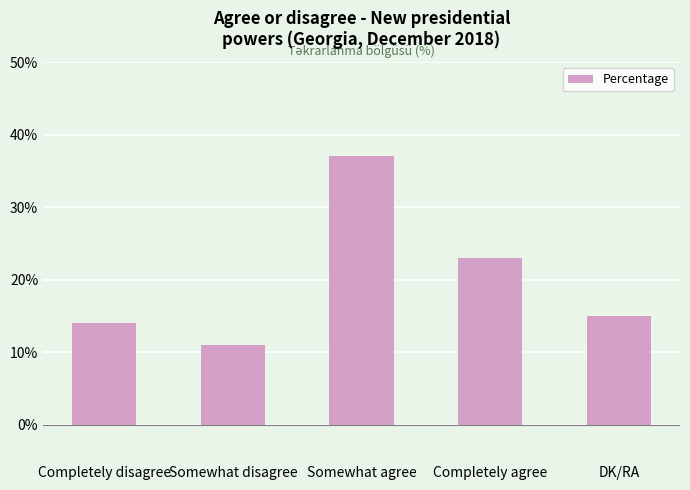

Which category has the lowest value across all series?

Somewhat disagree